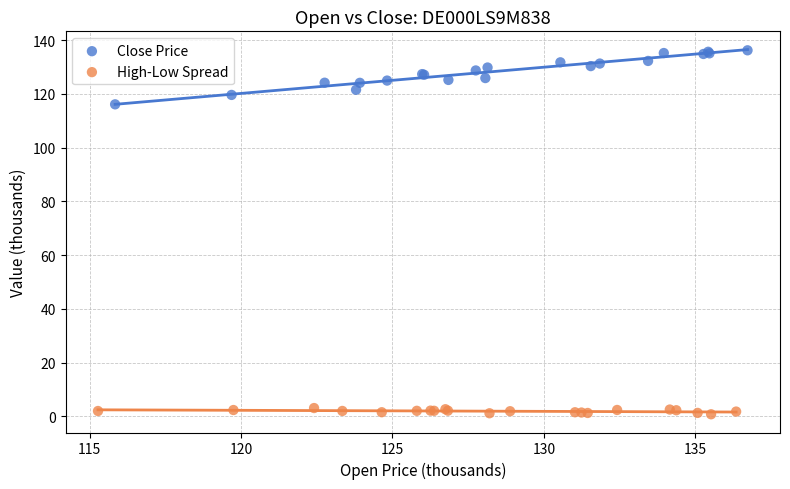

Which series contains the lowest Y value?

High-Low Spread